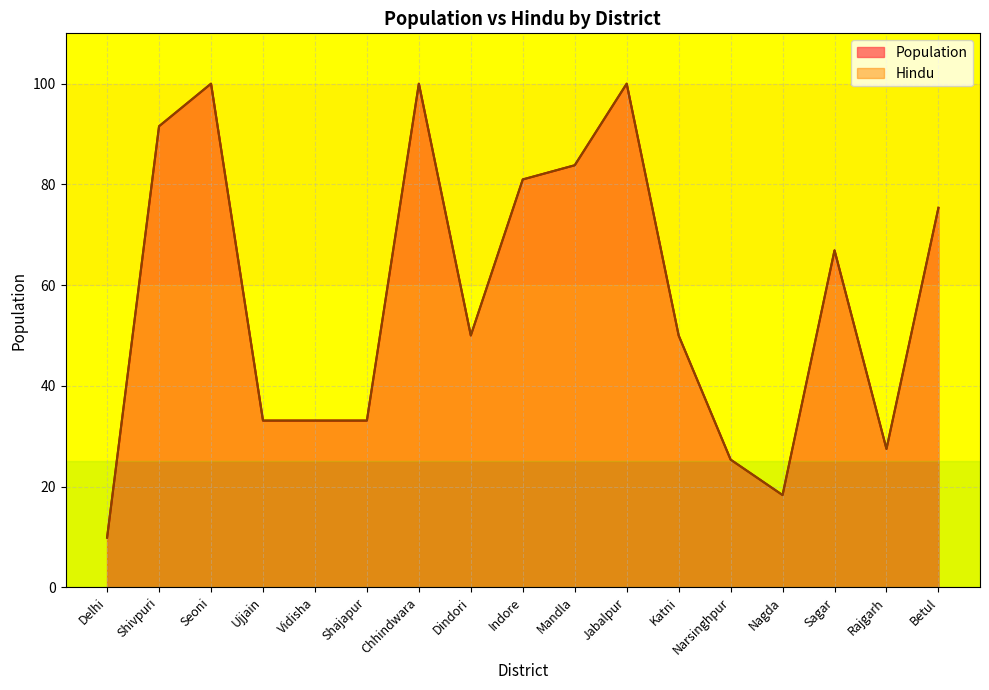

At which category does the chart reach its peak across all series?

Seoni